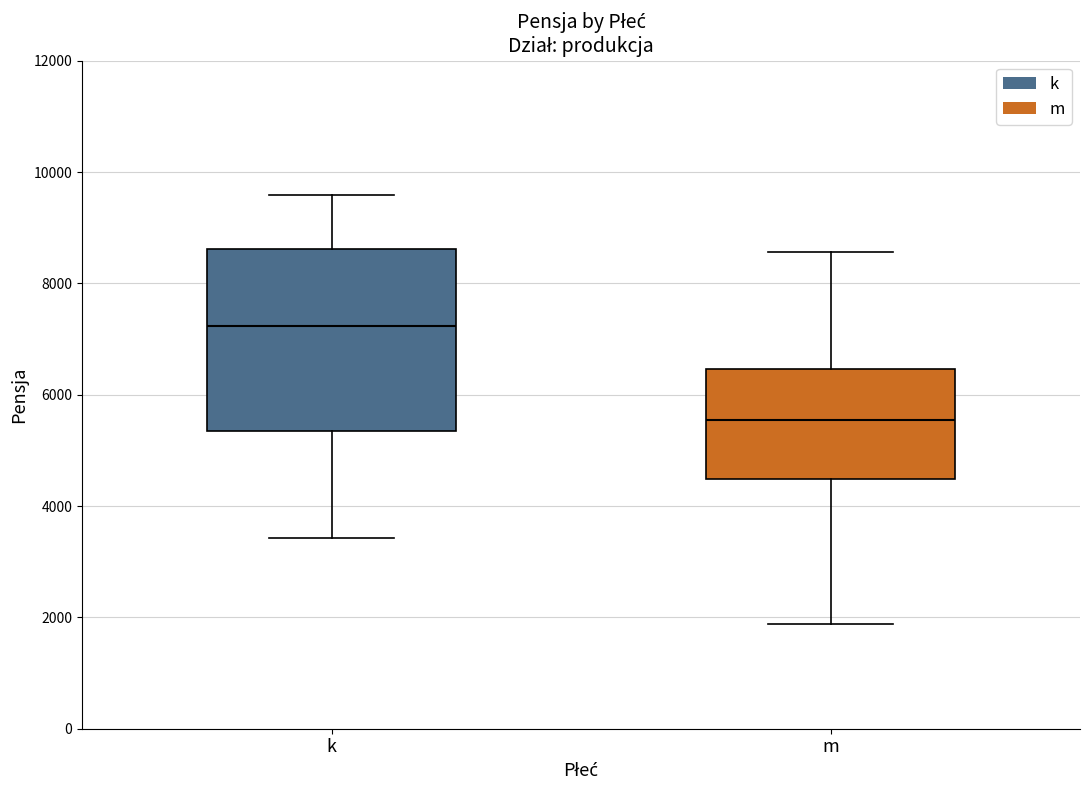

Reading left to right, transcribe this box plot: for each box, give where its median line is, the range the box spans, and where its two whiskers end, as read against the y-axis. The values are not printed on the chart, so give them approximately, as read against the axis.

k: median 7200, box 5400 to 8600, whiskers 3400 to 9600
m: median 5600, box 4400 to 6400, whiskers 1800 to 8600